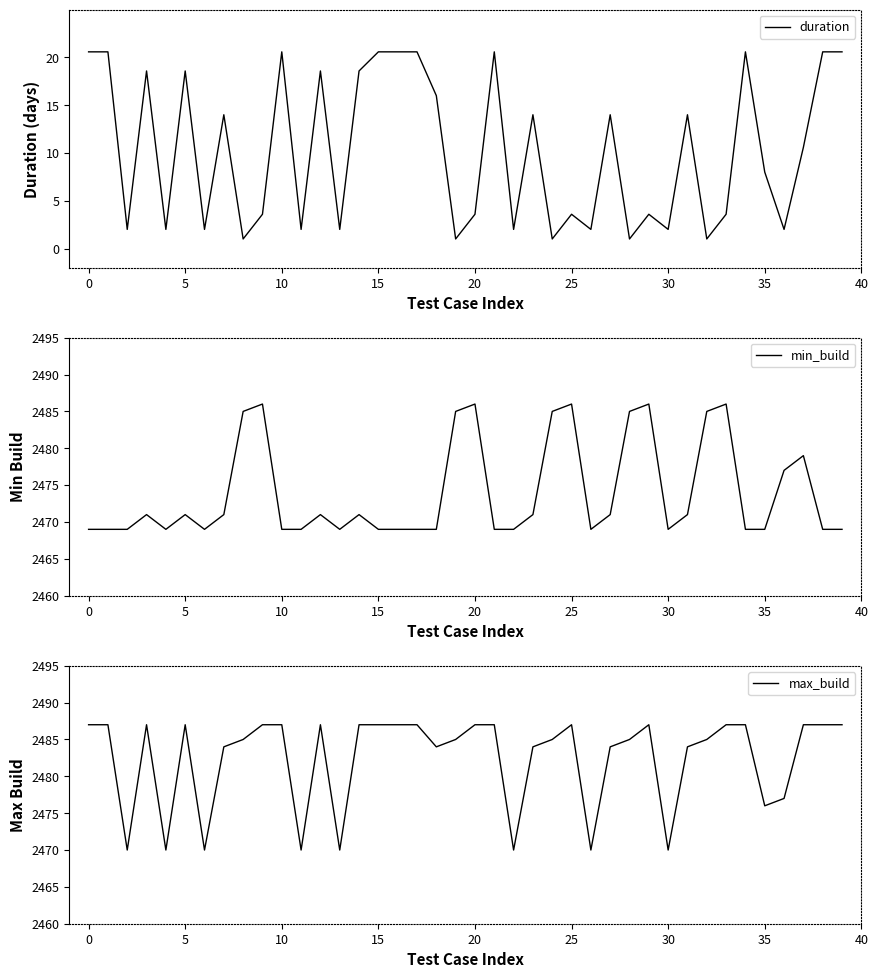

How many lines are shown in the chart?

3